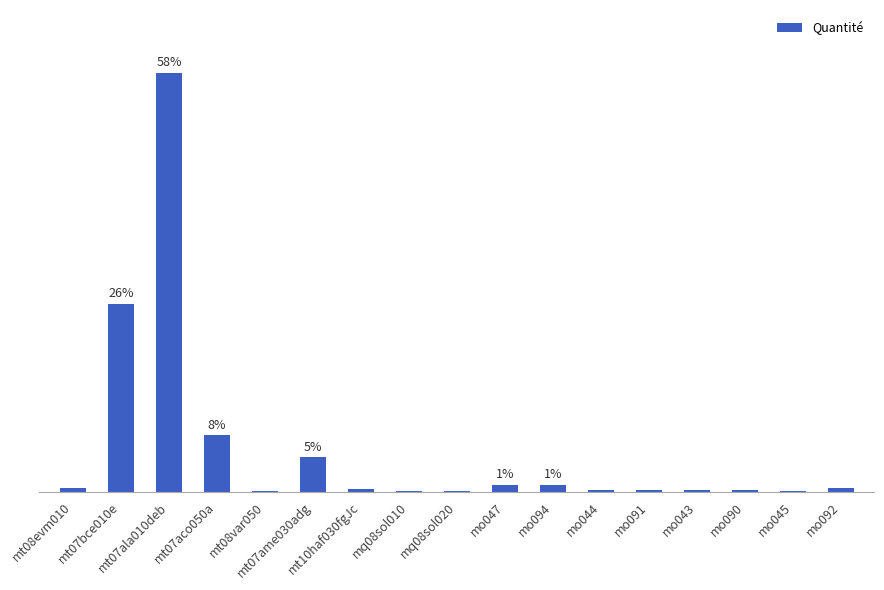

What is the label of the 6th bar from the right?

mo044